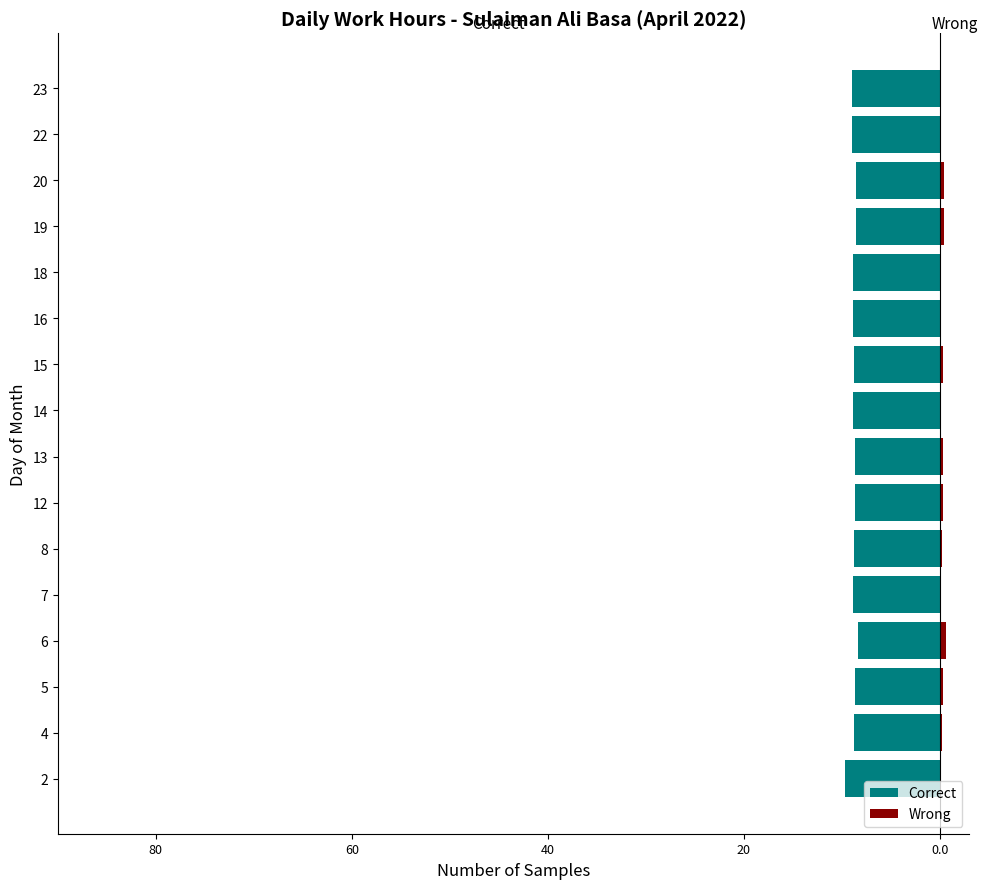

How many distinct data groups are displayed?

2